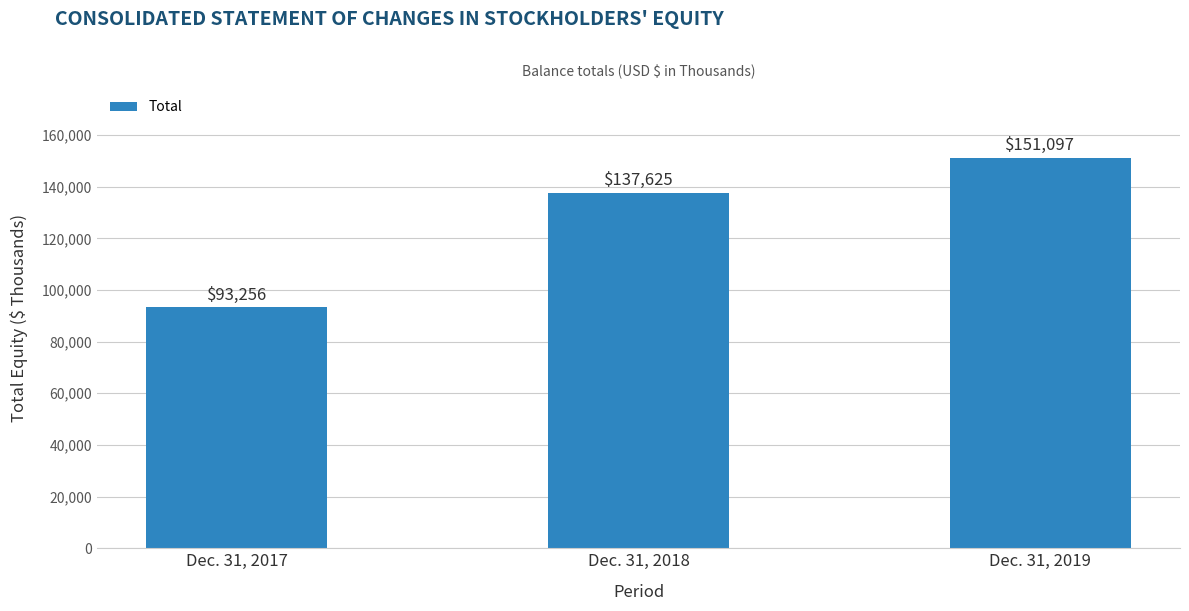

Is it true that the value at Dec. 31, 2019 is 249620?

False